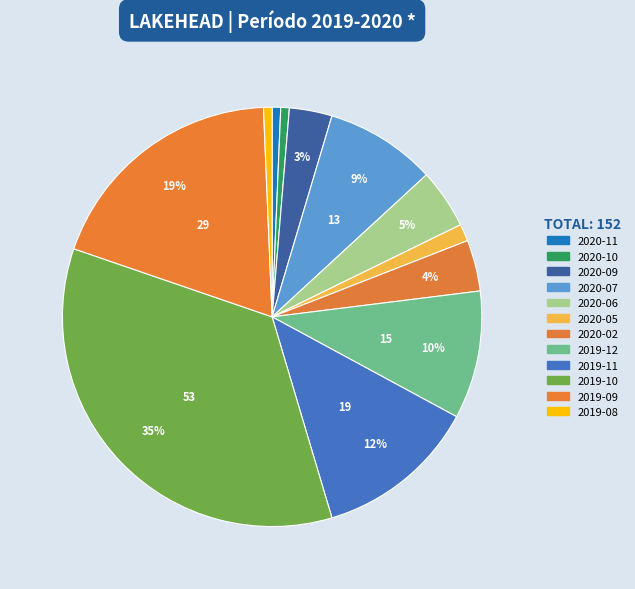

The 2019-10 slice represents 35% of the pie. True or false?

True